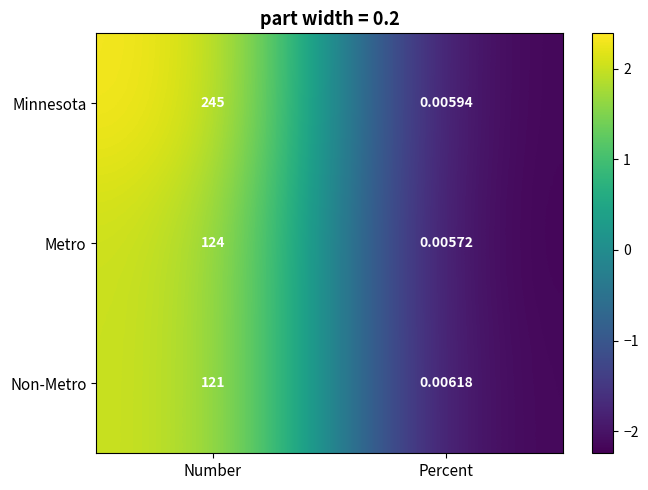

At which category does the chart reach its minimum across all series?

Percent